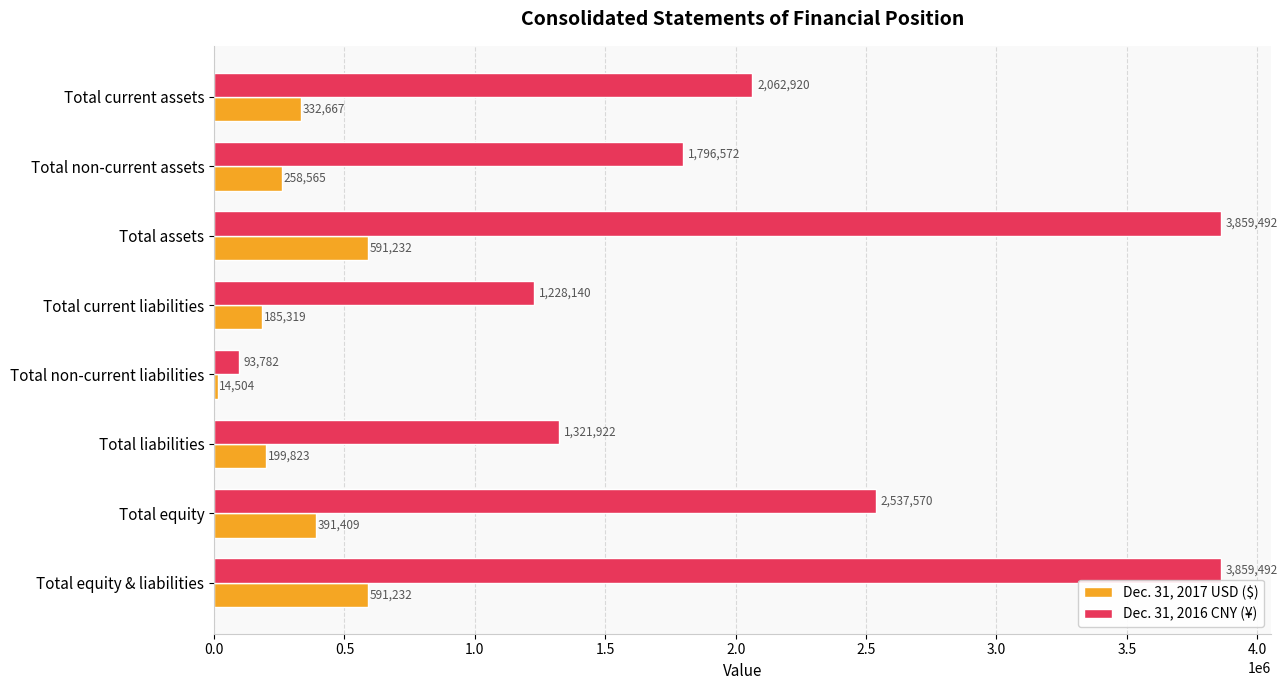

At how many categories does at least one series exceed 3740655?

2